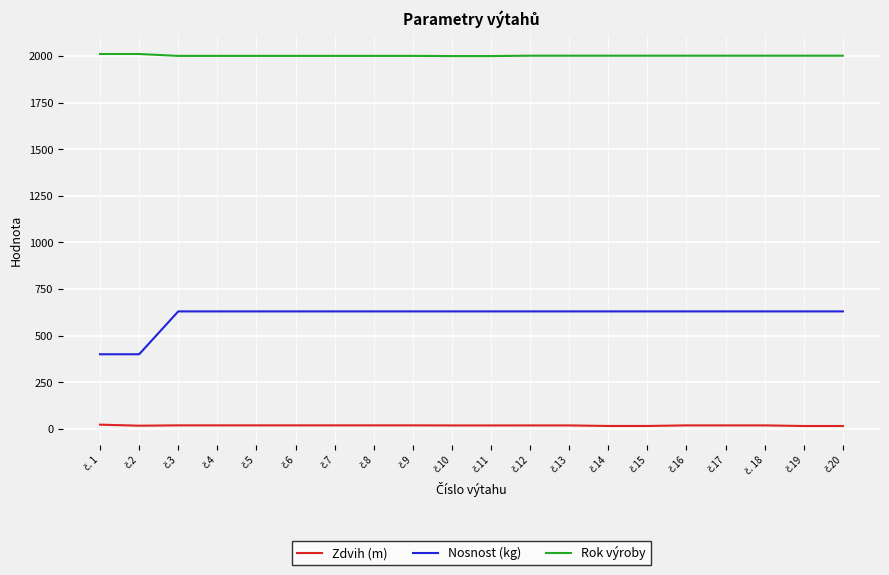

How many distinct data groups are displayed?

3